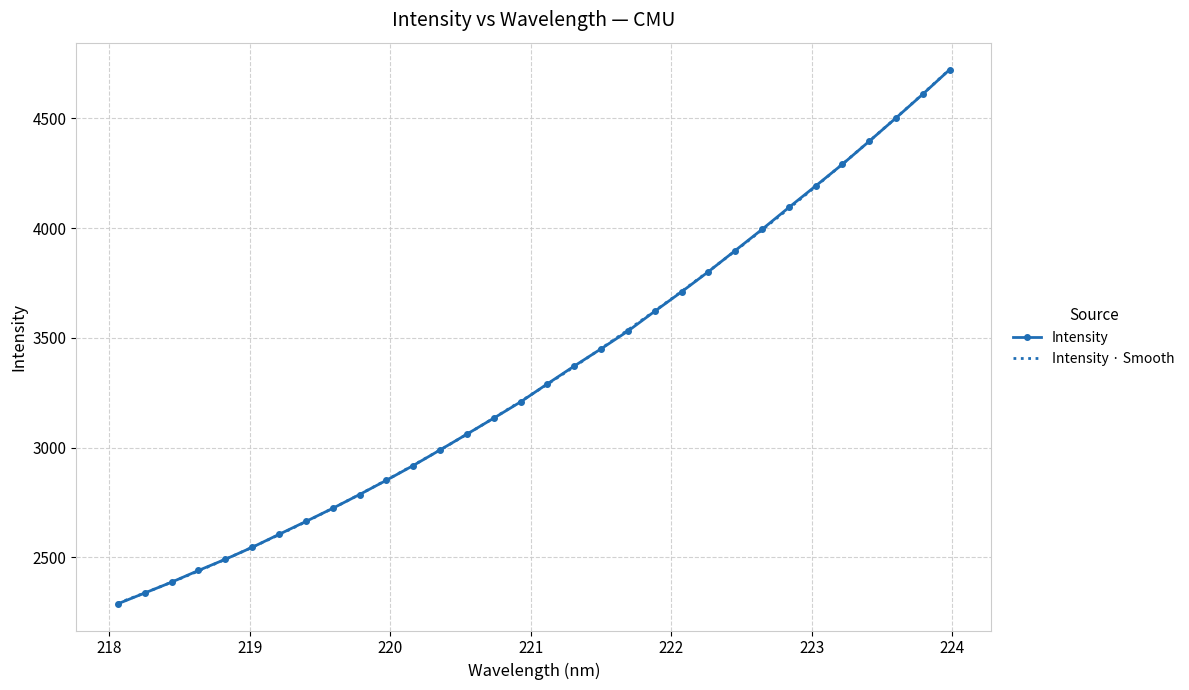

What is the highest value of the Intensity · Smooth series?

4722.9